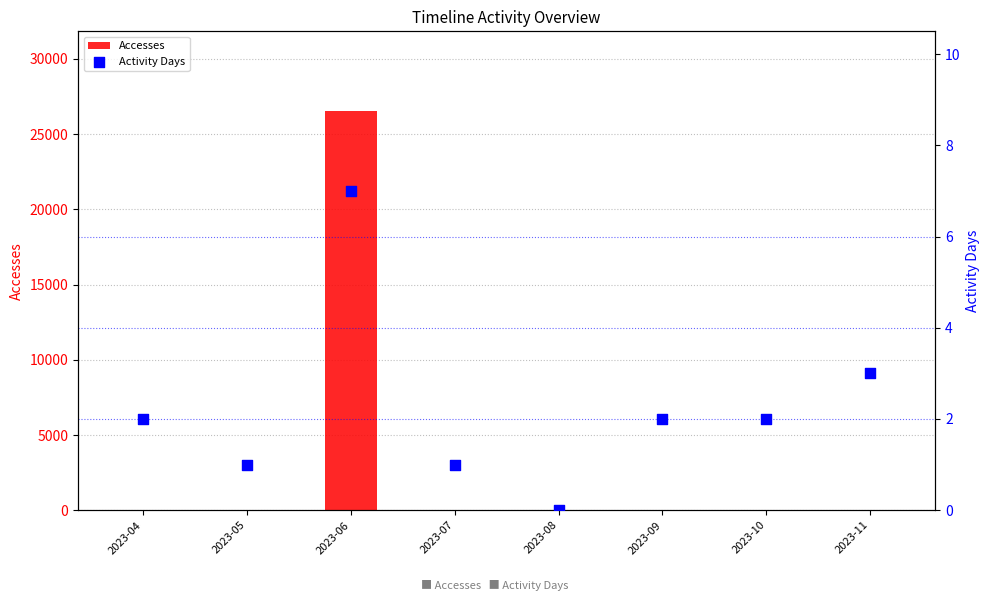

Which series has the widest spread of Y values?

Accesses